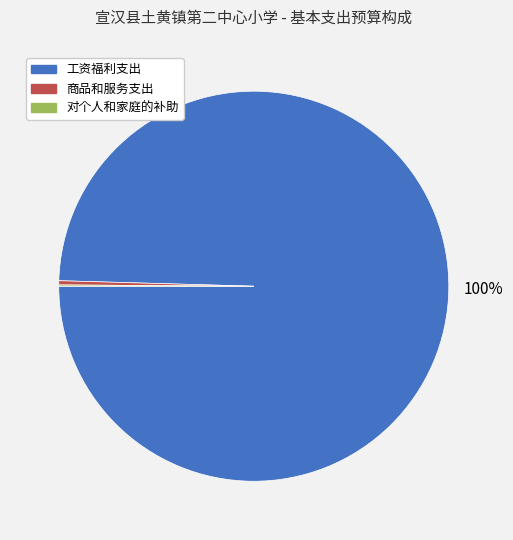

Does any single category account for the majority?

Yes